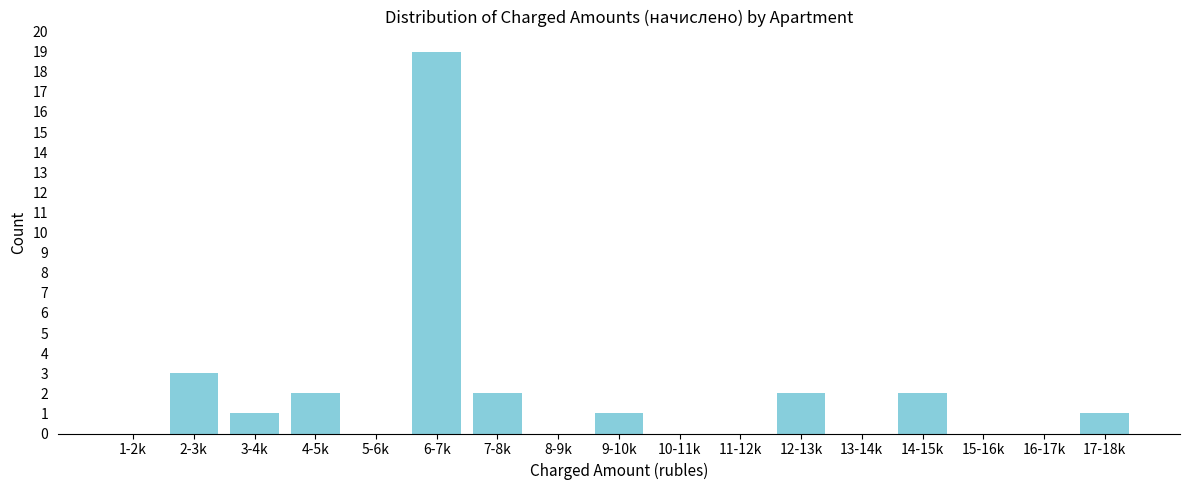

Reading left to right, what are all the values shown in this chart?

1-2k=0	2-3k=3	3-4k=1	4-5k=2	5-6k=0	6-7k=19	7-8k=2	8-9k=0	9-10k=1	10-11k=0	11-12k=0	12-13k=2	13-14k=0	14-15k=2	15-16k=0	16-17k=0	17-18k=1